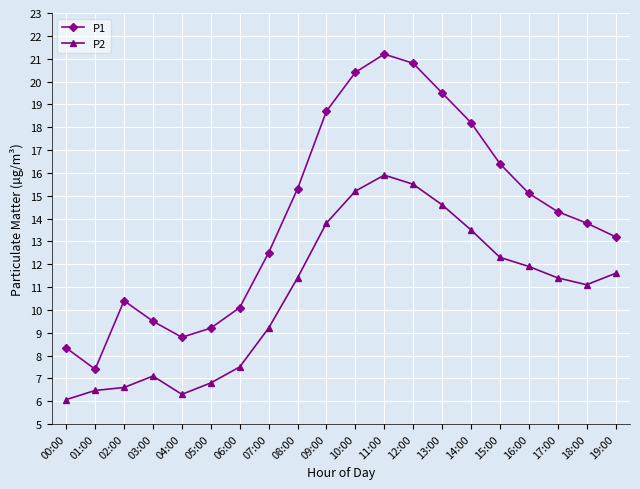

Does the chart display data point markers on the line(s)?

Yes